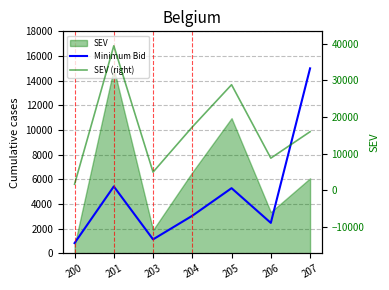

Is the value of Minimum Bid at 204 greater than the value of SEV (right) at 203?

No